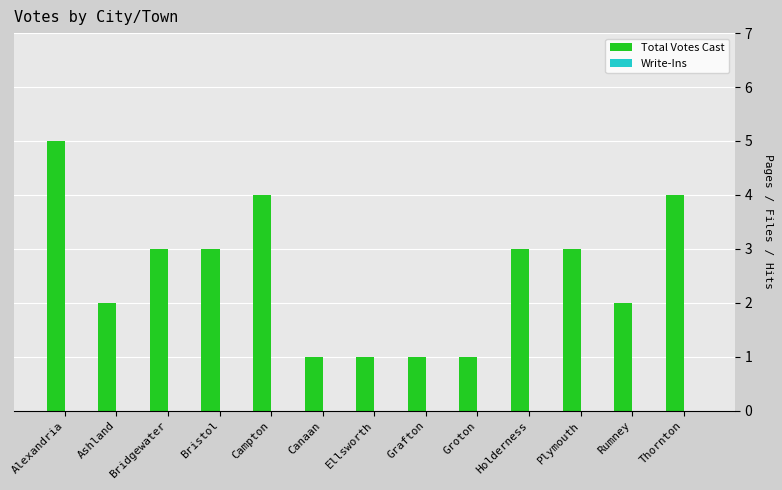

Is it true that the value at Canaan is 2?

False